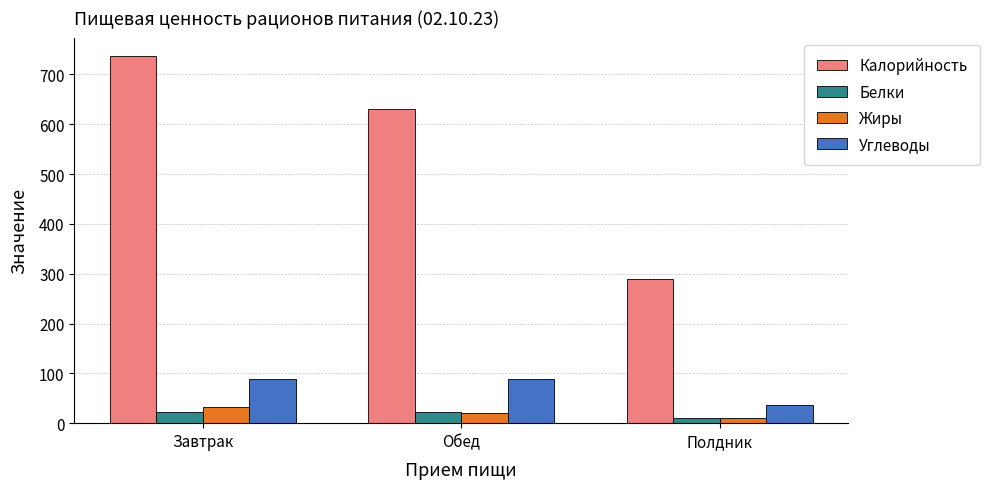

What is the label of the 2nd bar from the left?

Обед